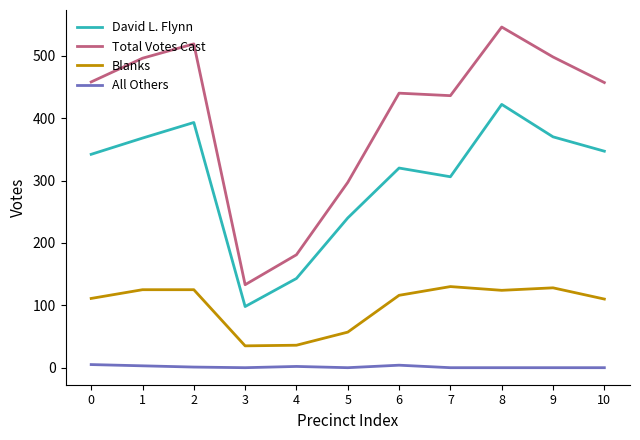

At which category does David L. Flynn reach its first local peak?

2